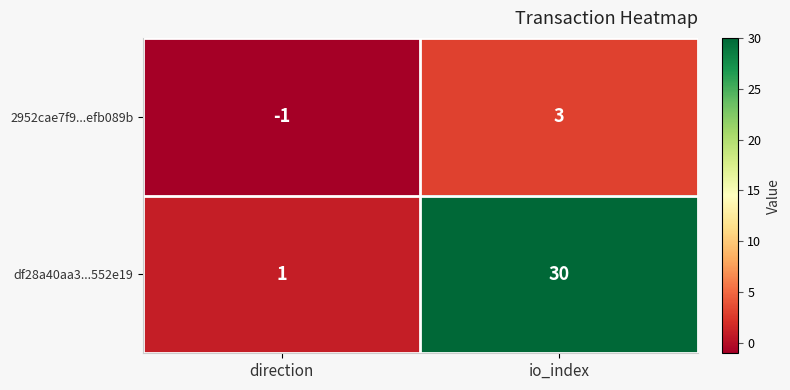

What is the smallest value displayed?

-1